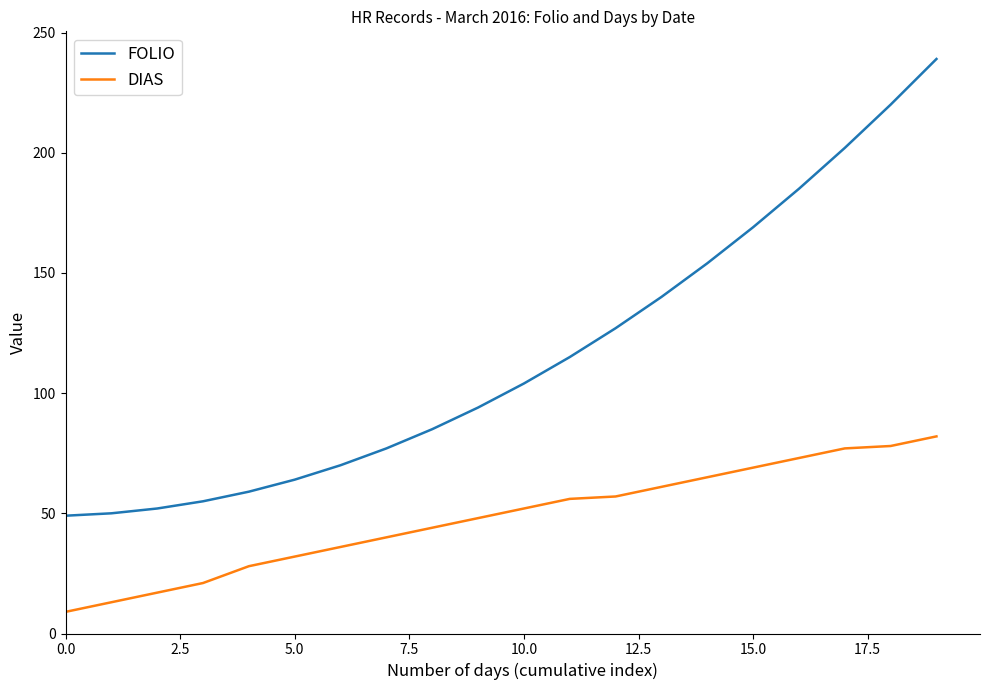

What are all the series names shown in the legend?

FOLIO, DIAS